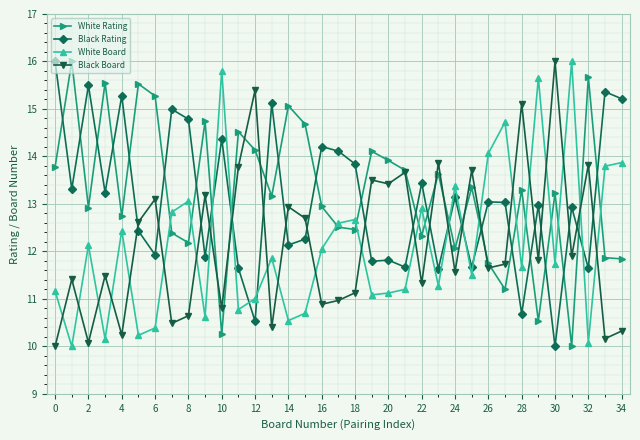

What is the highest value of the Black Board series?

16.0